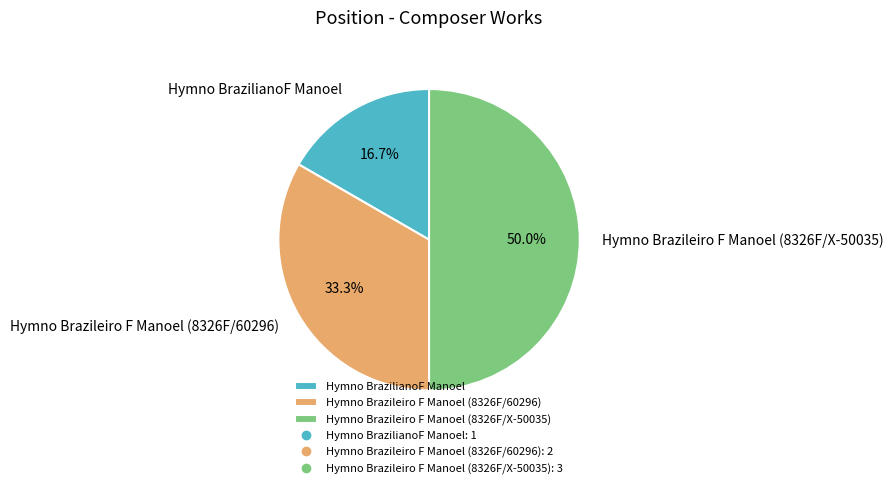

To the nearest percent, what percentage of the pie is Hymno Brazileiro F Manoel (8326F/X-50035)?

50%